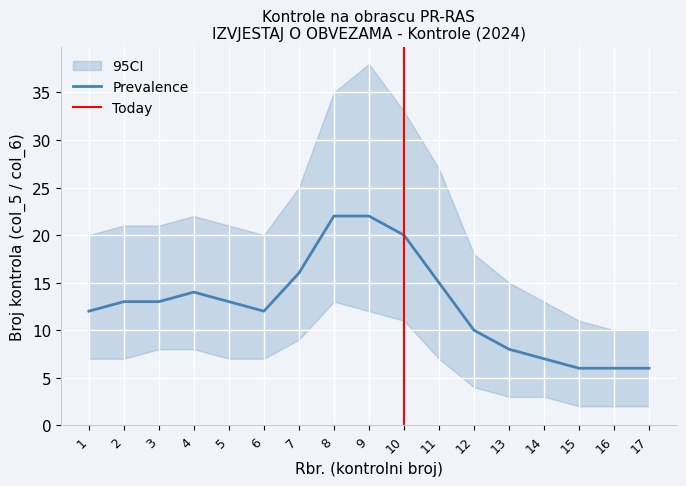

What is the spread (max minus min) of values at 2?

14